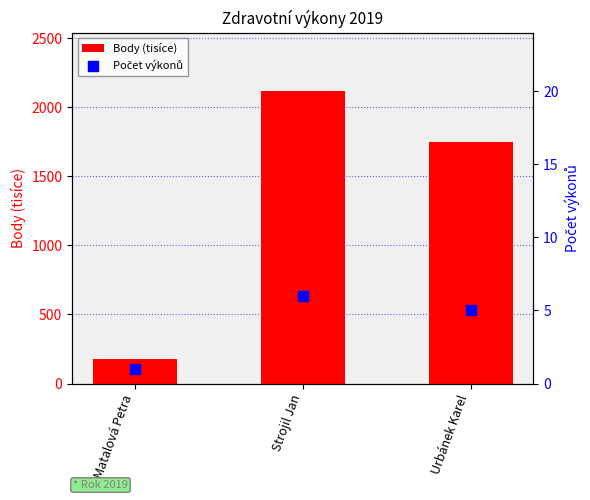

At how many categories does at least one series exceed 846?

2